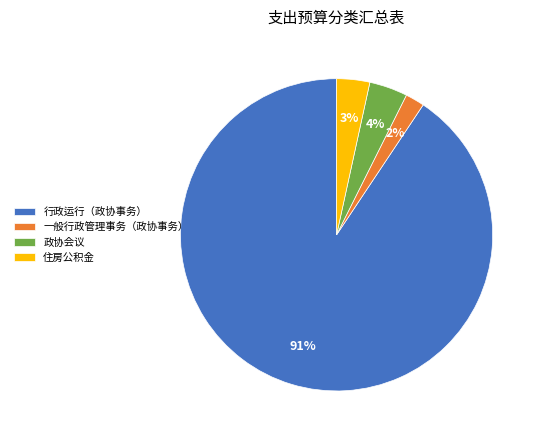

Is the sum of 行政运行（政协事务） and 政协会议 greater than half?

Yes